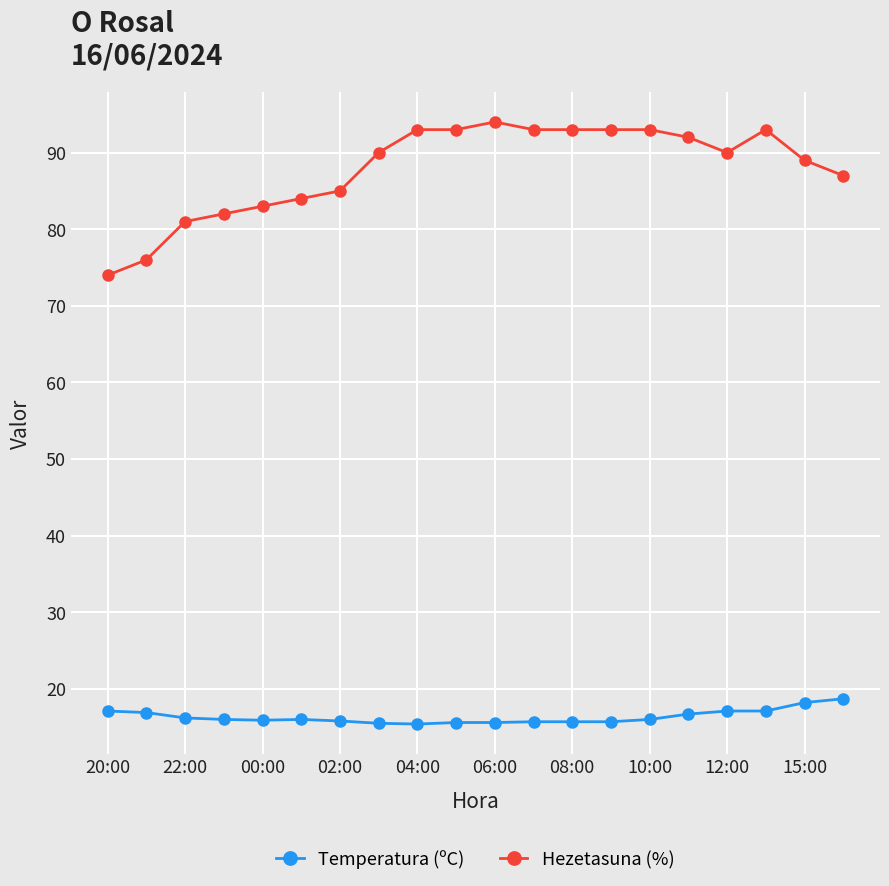

List the series in order of their peak value, lowest first.

Temperatura (ºC), Hezetasuna (%)